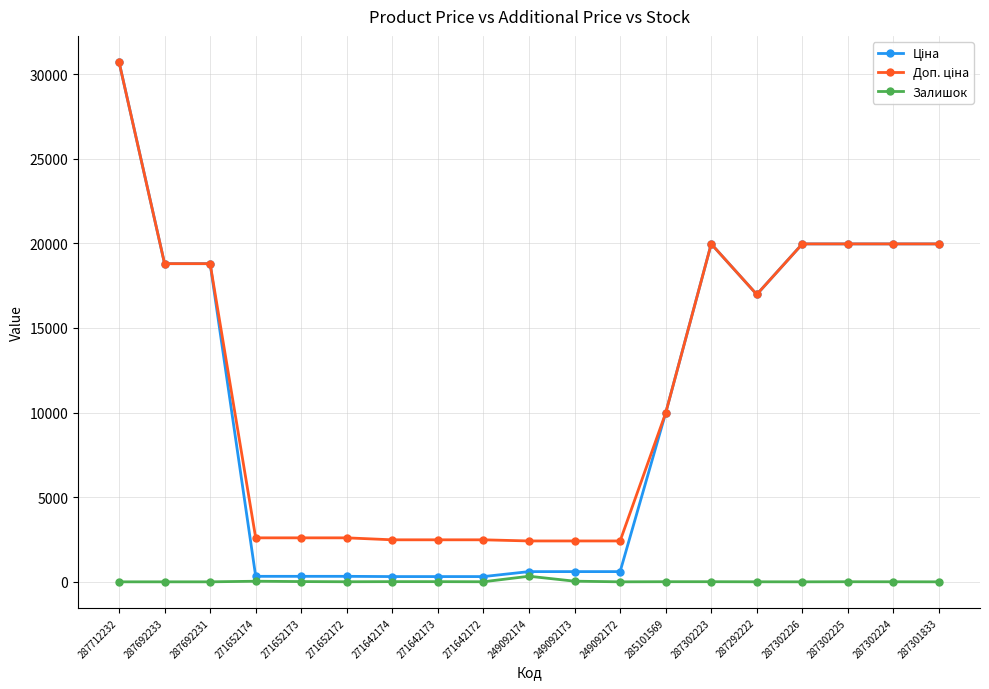

True or false: Залишок has a value of 7.0 at 285101569.

True